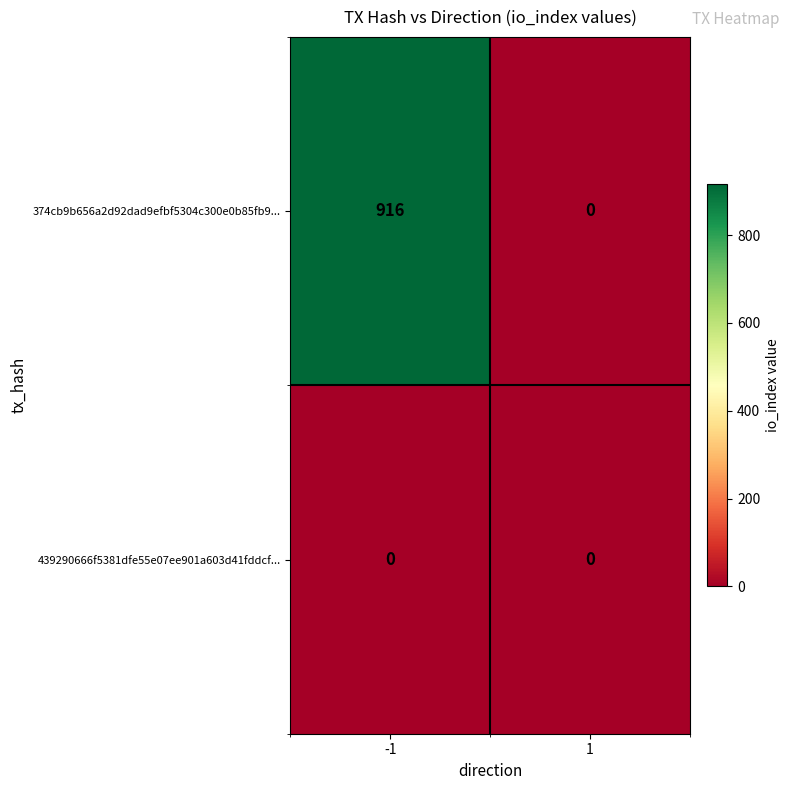

Which series has the widest spread of values?

374cb9b656a2d92dad9efbf5304c300e0b85fb9...